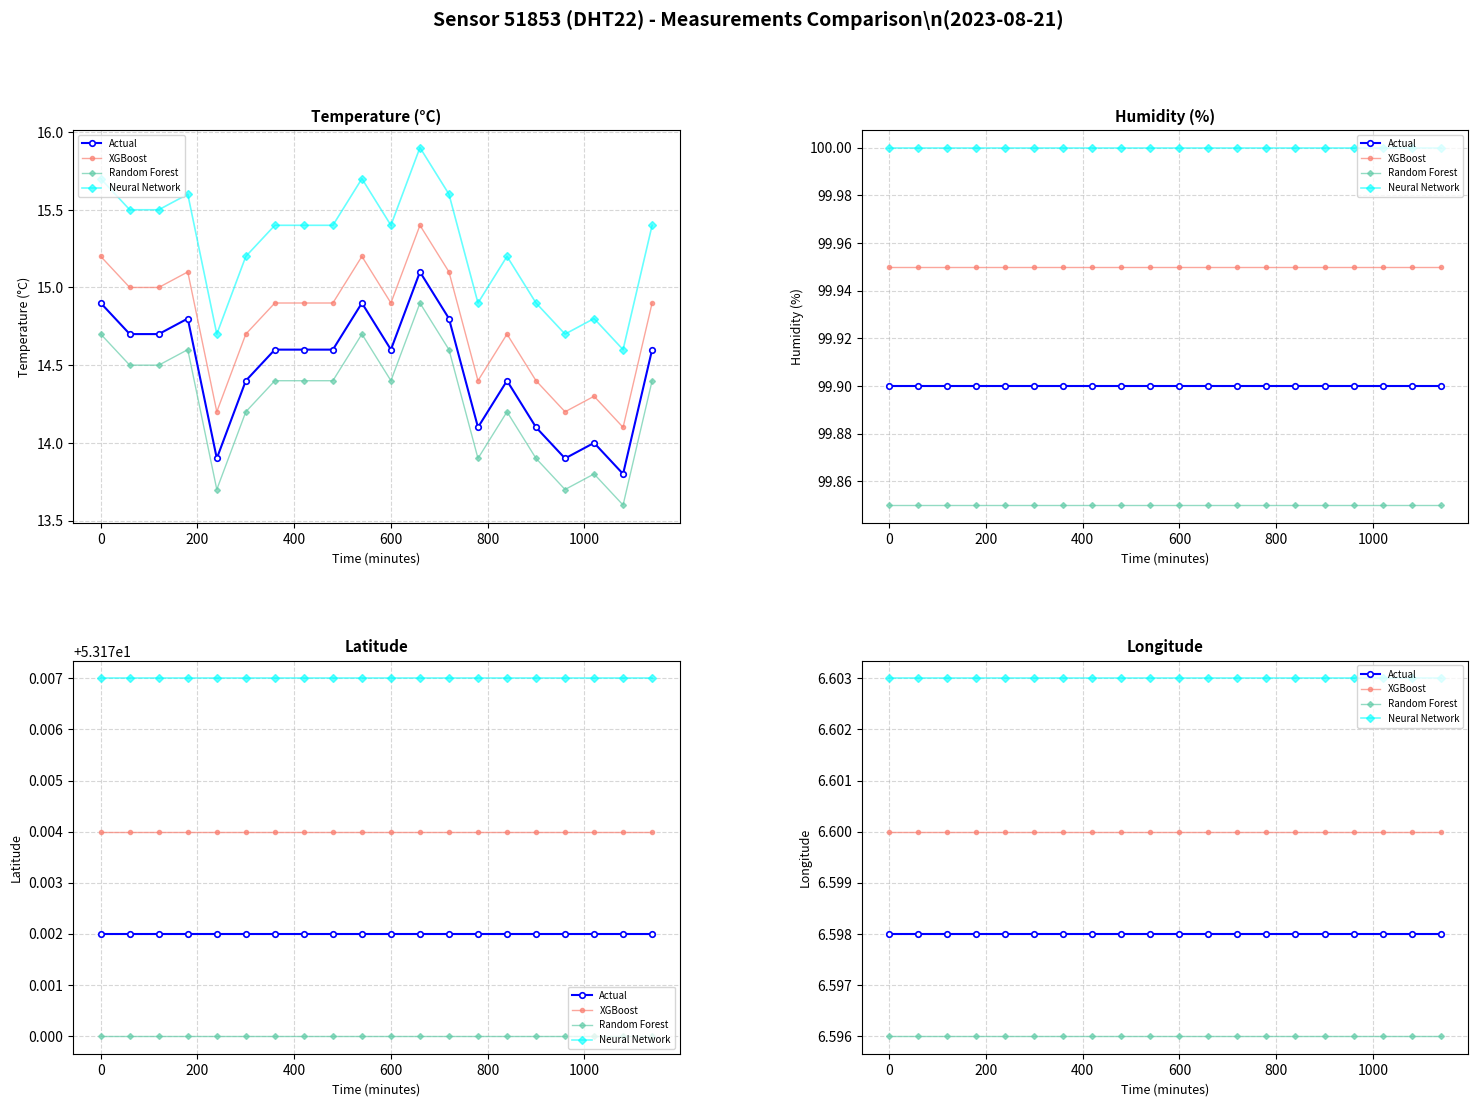

Is it true that XGBoost equals 10.1 at 14?

False